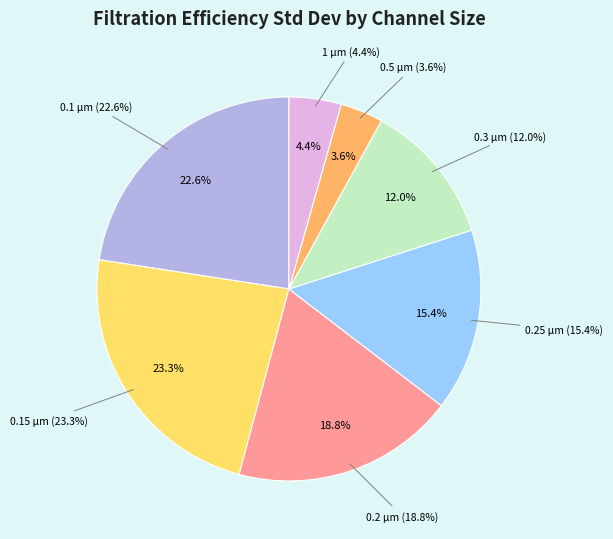

What percentage is the 0.1 slice, to the nearest percent?

23%